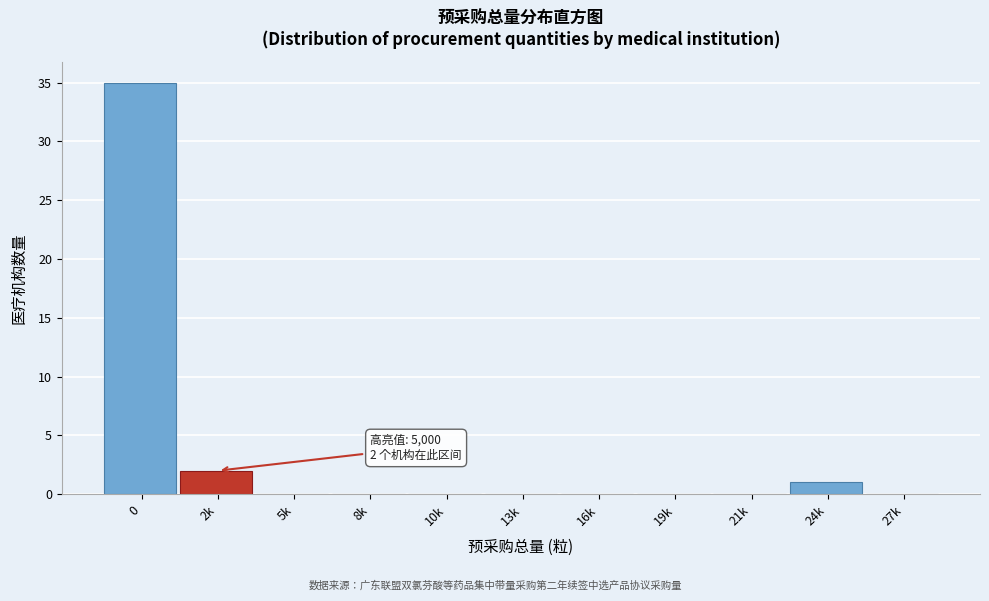

Reading left to right, extract all data points from this chart.

0=35	2k=2	5k=0	8k=0	10k=0	13k=0	16k=0	19k=0	21k=0	24k=1	27k=0